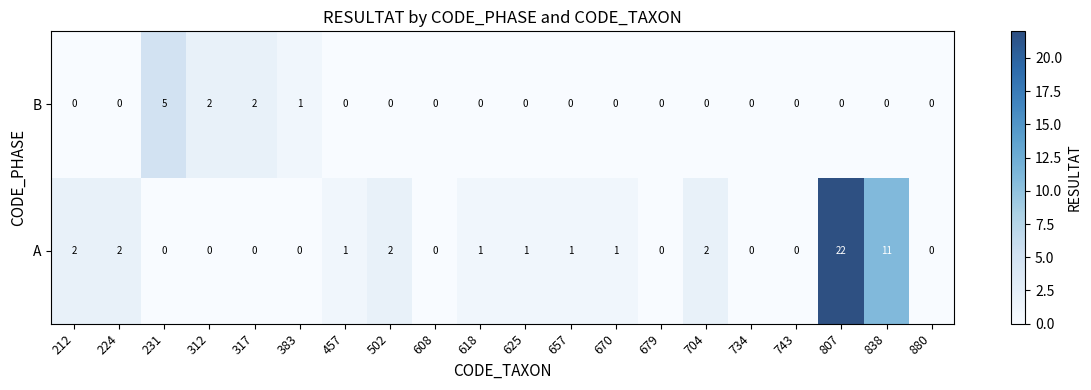

List the series in order of their peak value, lowest first.

B, A